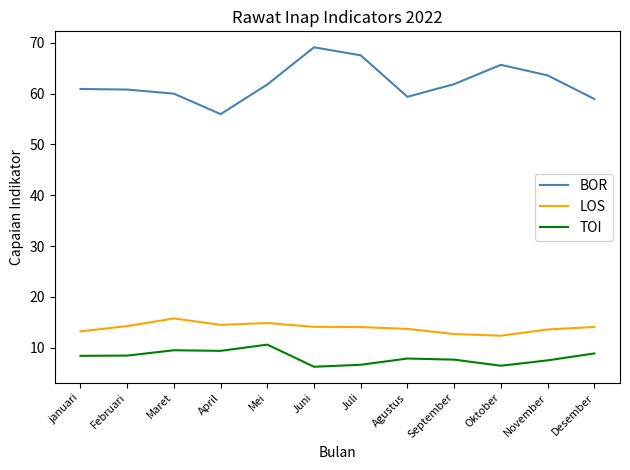

True or false: LOS and BOR cross at least once.

False